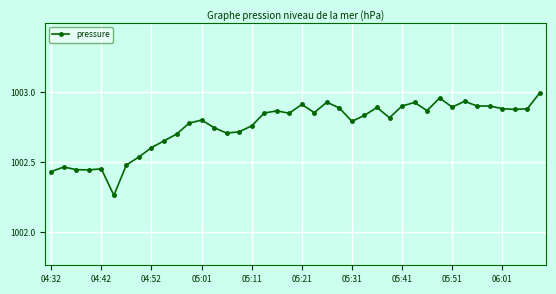

What is the sum of all values?

40110.5